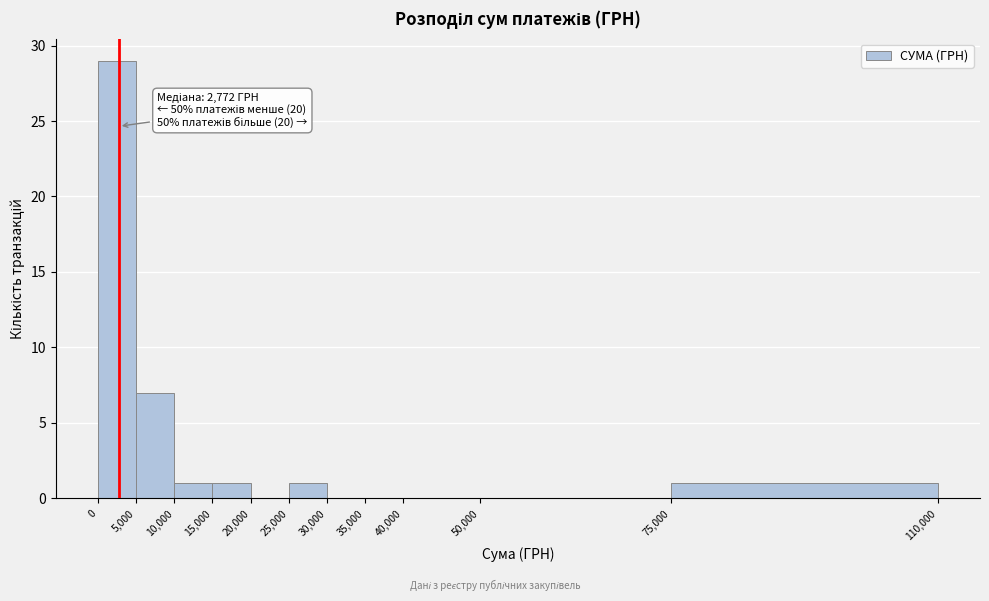

Which range on the x-axis has the tallest bar?

0 to 5,000